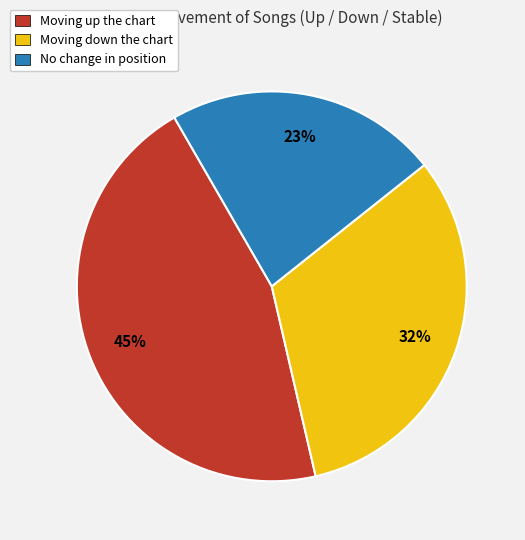

To the nearest percent, what is the average slice percentage?

33%